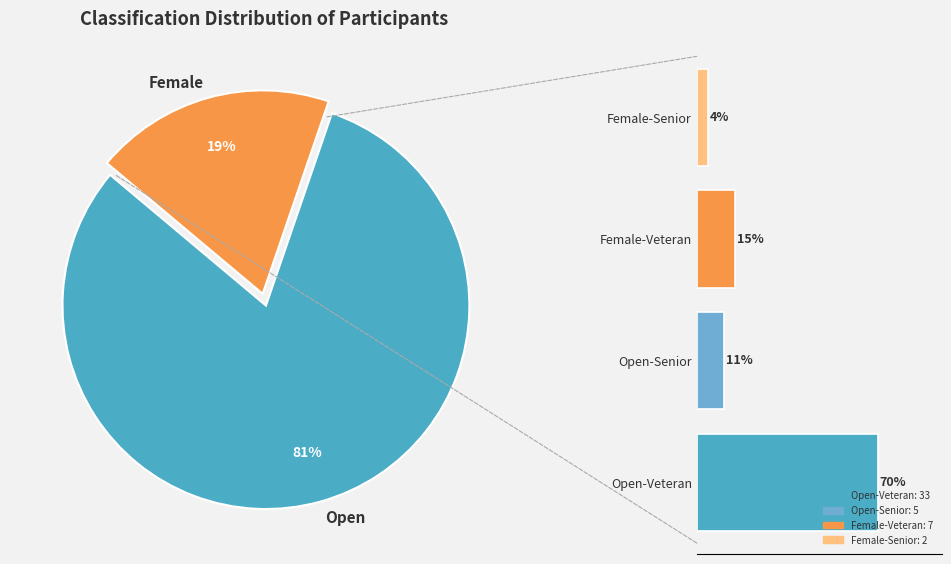

To the nearest percent, what portion does Female represent?

19%